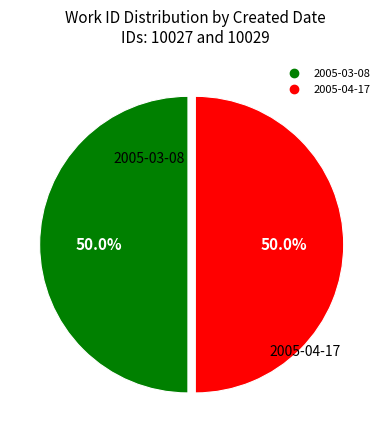

Count the number of slices in the pie.

2